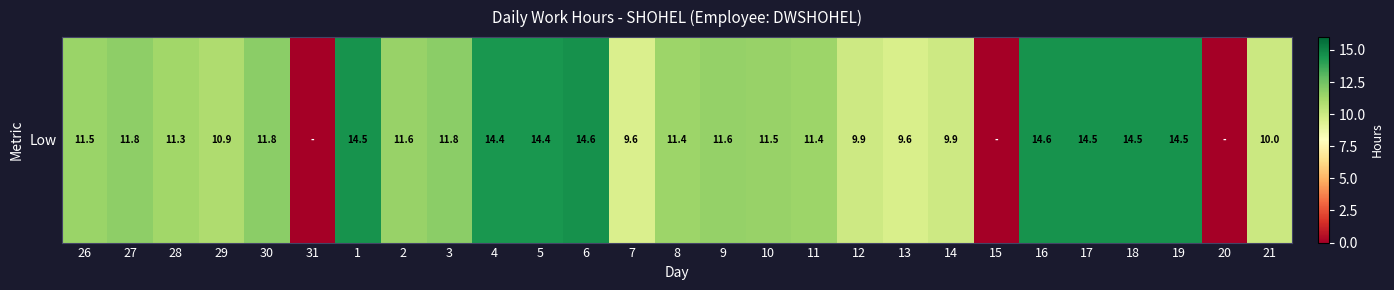

Count the number of data series in this chart.

1